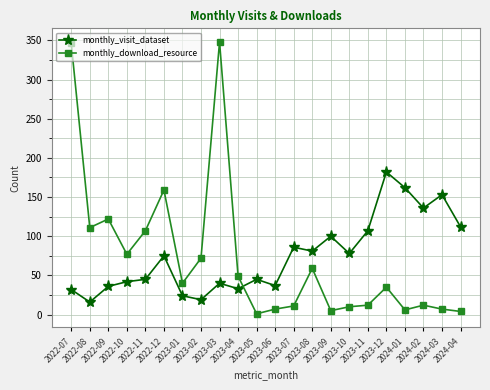

What is the greatest value displayed?

348